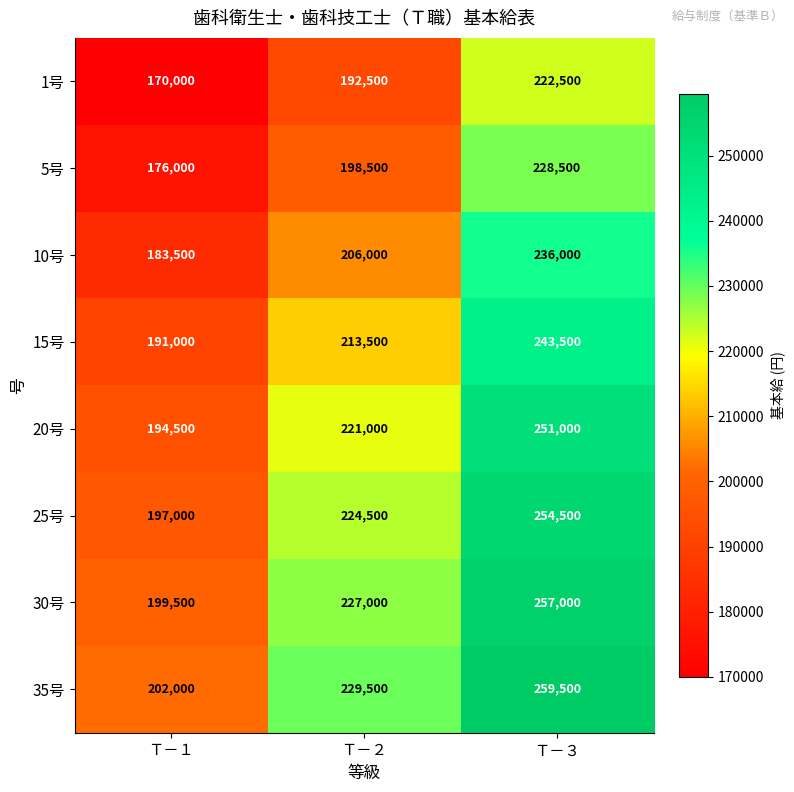

What is the difference between the 1号 values at Ｔ－２ and Ｔ－１?

22500